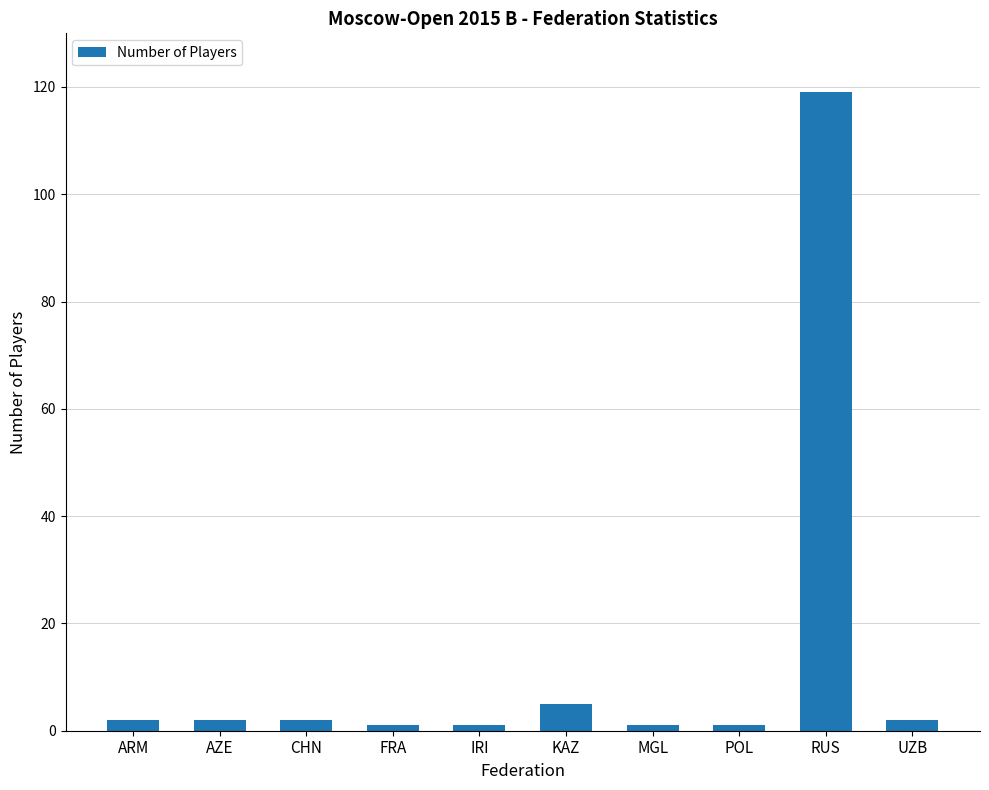

What is the difference between the second highest and minimum values?

4